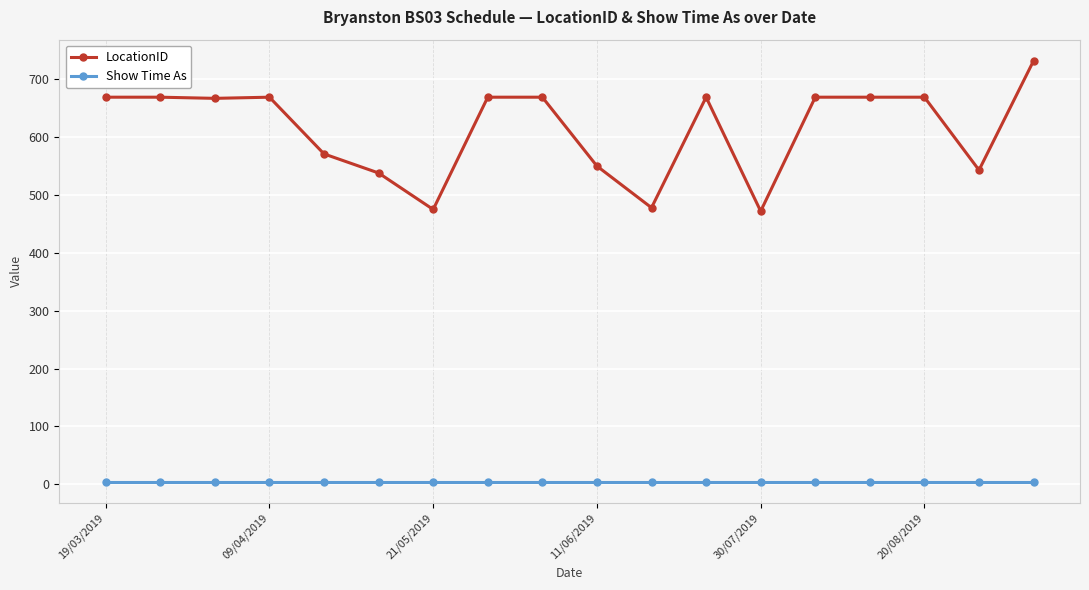

What is the value of the LocationID point at the 17th from the left?

543